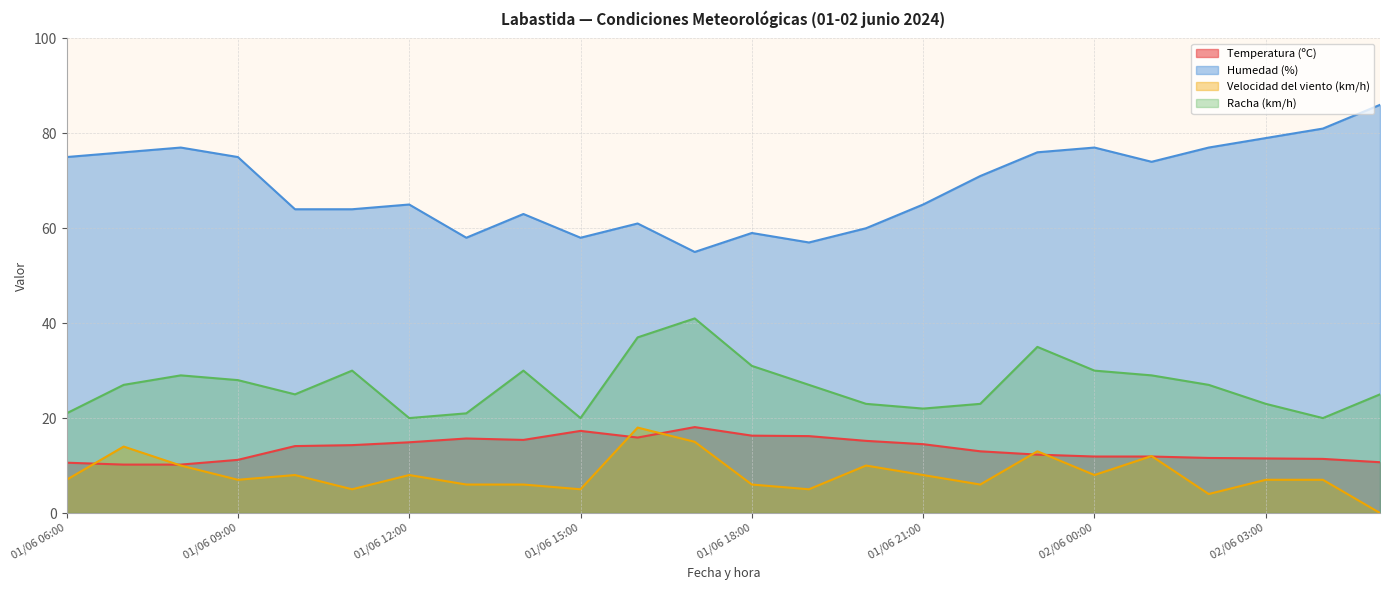

List the labels in order of Humedad (%) value, smallest first.

01/06 17:00, 01/06 19:00, 01/06 15:00, 01/06 13:00, 01/06 18:00, 01/06 20:00, 01/06 16:00, 01/06 14:00, 01/06 11:00, 01/06 10:00, 01/06 21:00, 01/06 12:00, 01/06 22:00, 02/06 01:00, 01/06 09:00, 01/06 06:00, 01/06 23:00, 01/06 07:00, 02/06 02:00, 02/06 00:00, 01/06 08:00, 02/06 03:00, 02/06 04:00, 02/06 05:00